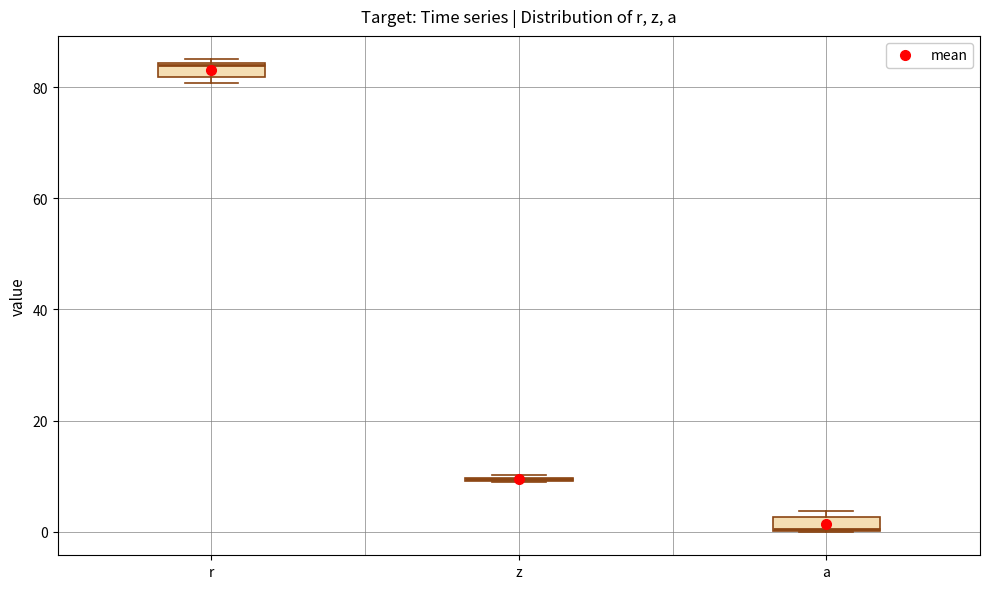

Where is the upper edge of the box for r on the y-axis? The values are not printed on the chart, so give them approximately, as read against the axis.

84